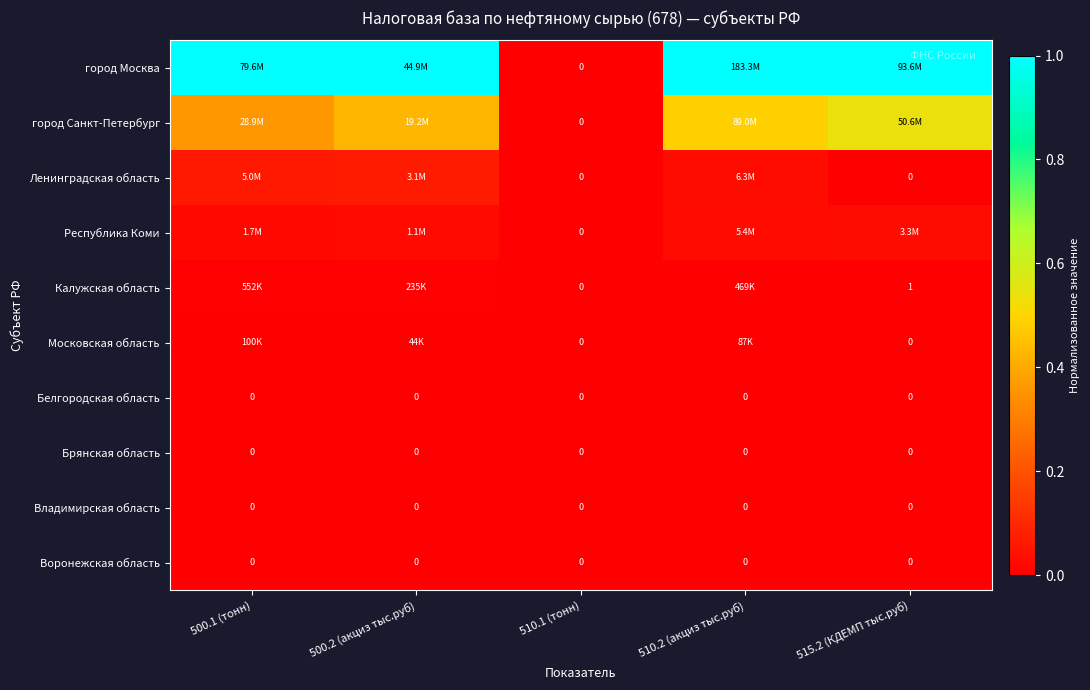

What is the spread (max minus min) of values at 515.2 (КДЕМП тыс.руб)?

1.0